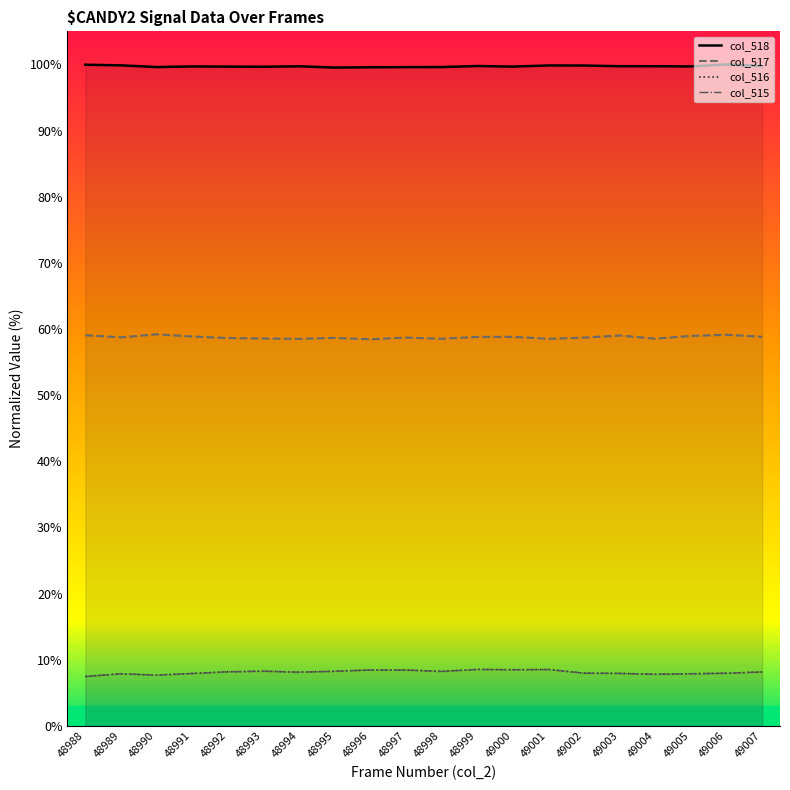

What is the value of the col_515 point at the 5th from the left?

8.2